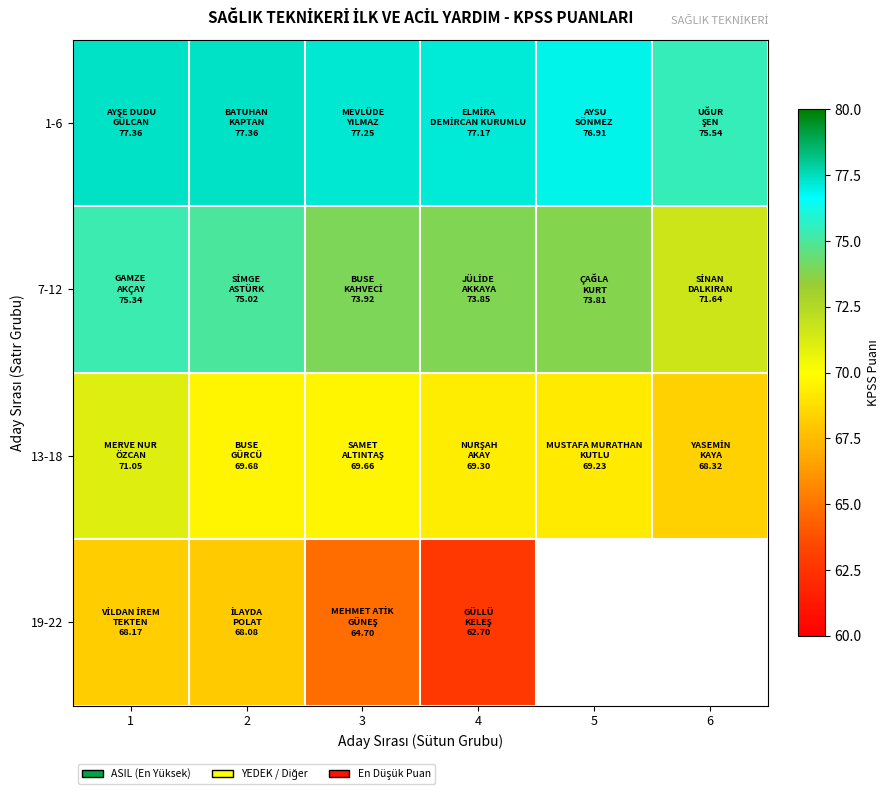

How many distinct data groups are displayed?

4